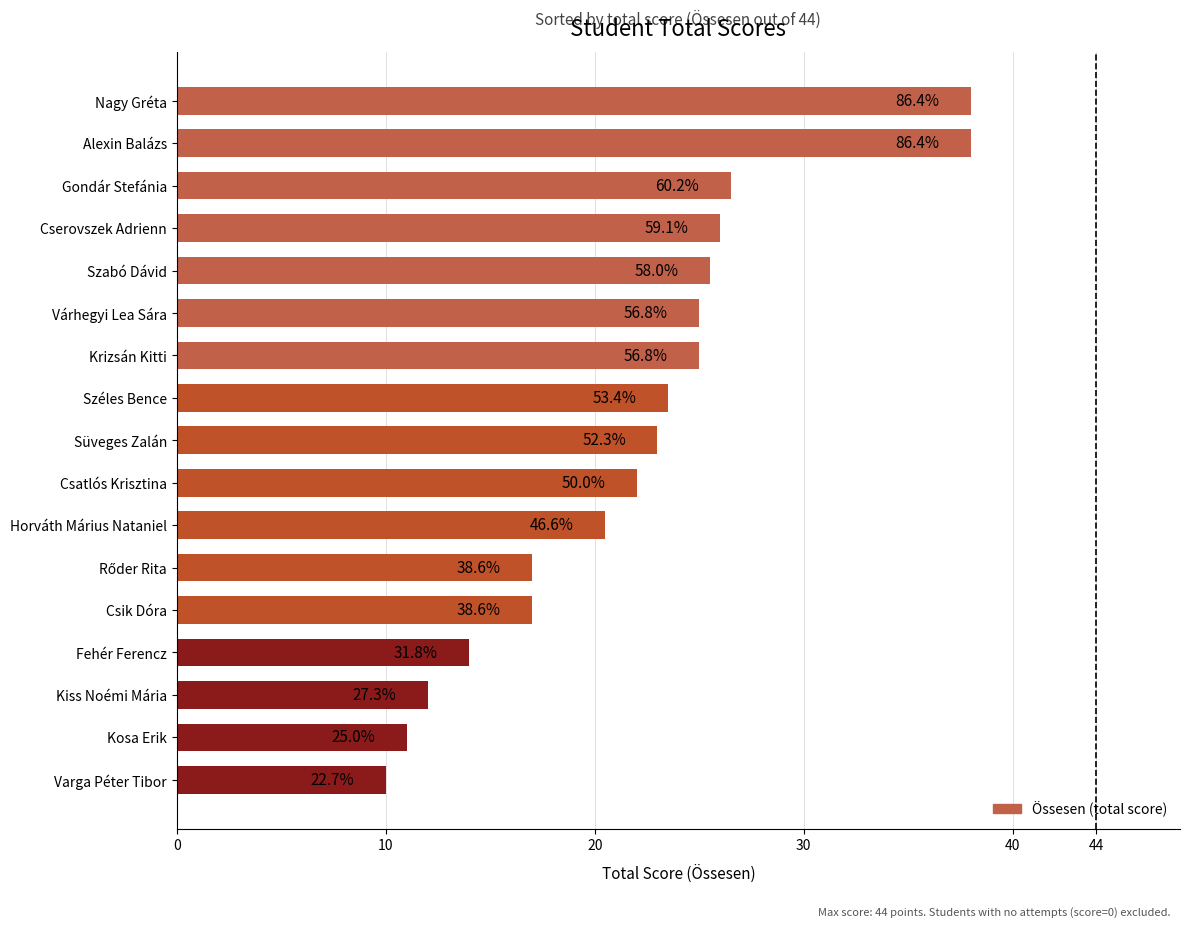

Does the chart contain any negative values?

No